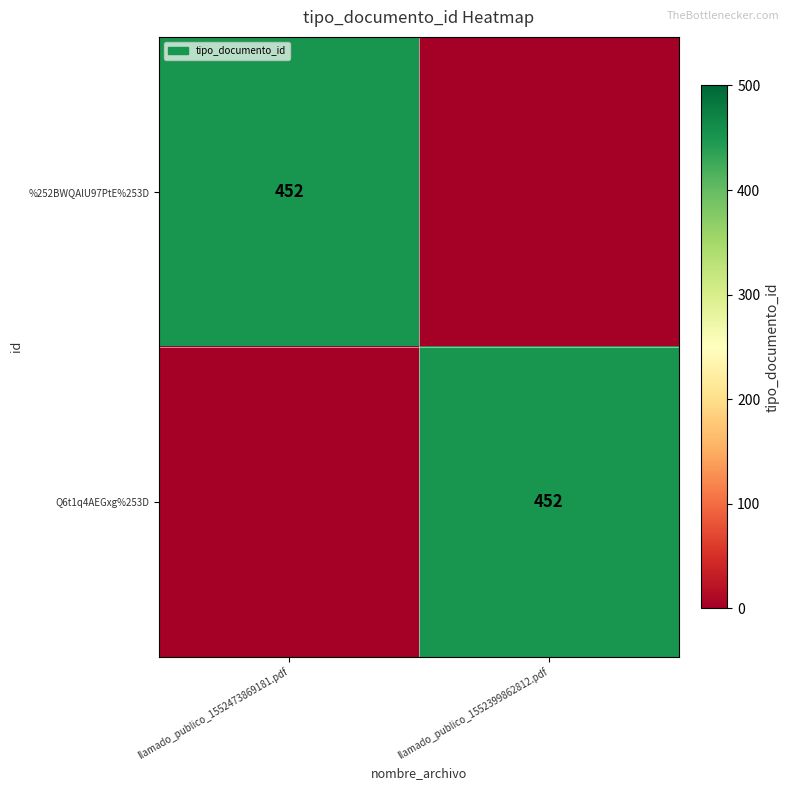

True or false: Q6t1q4AEGxg%253D has a value of 452 at llamado_publico_1552399862812.pdf.

True